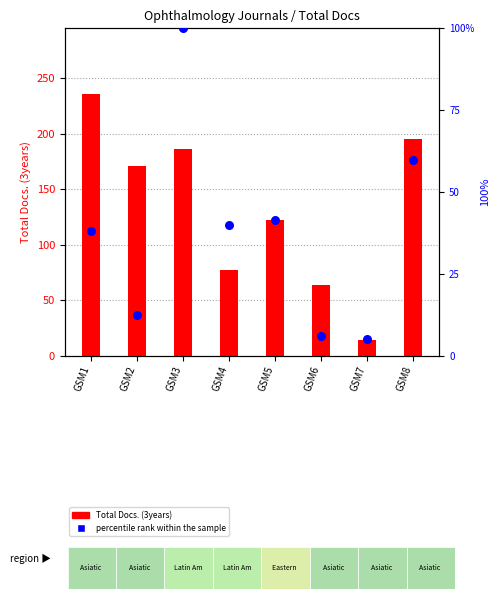

At how many categories does at least one series exceed 179?

3